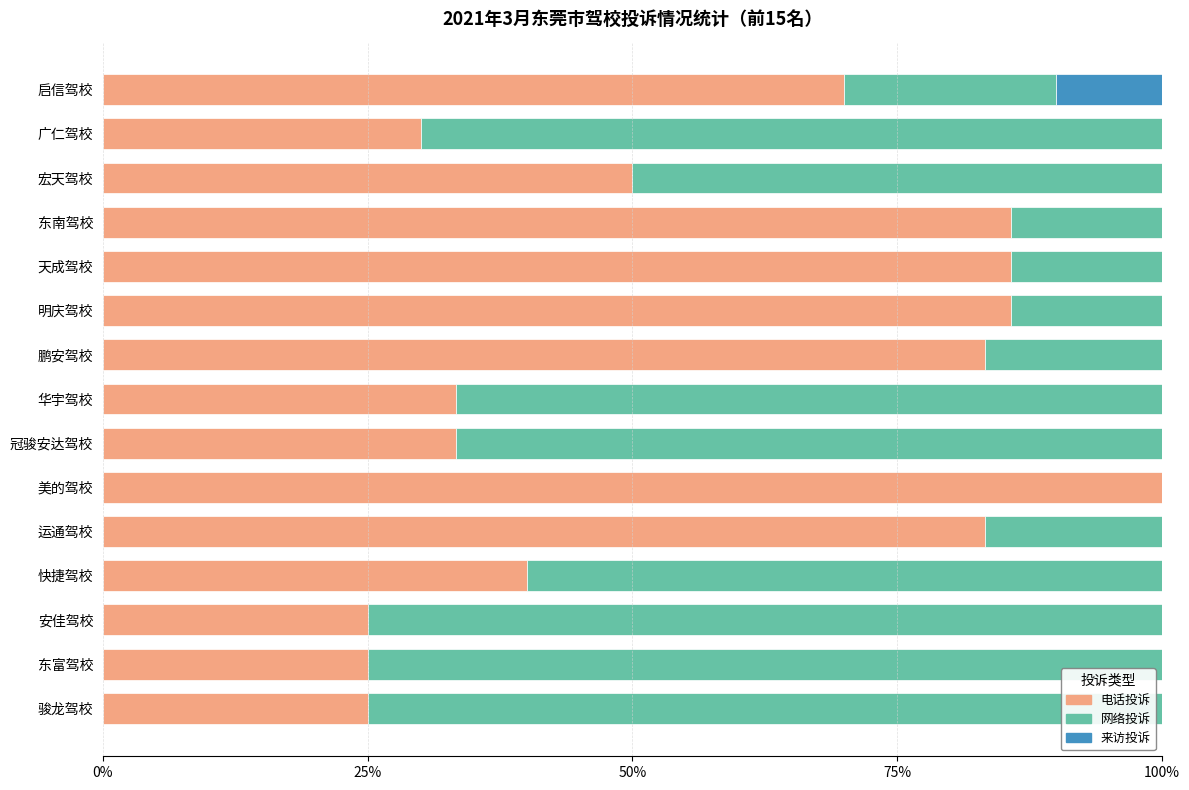

What is the highest value of the 电话投诉 series?

100.0